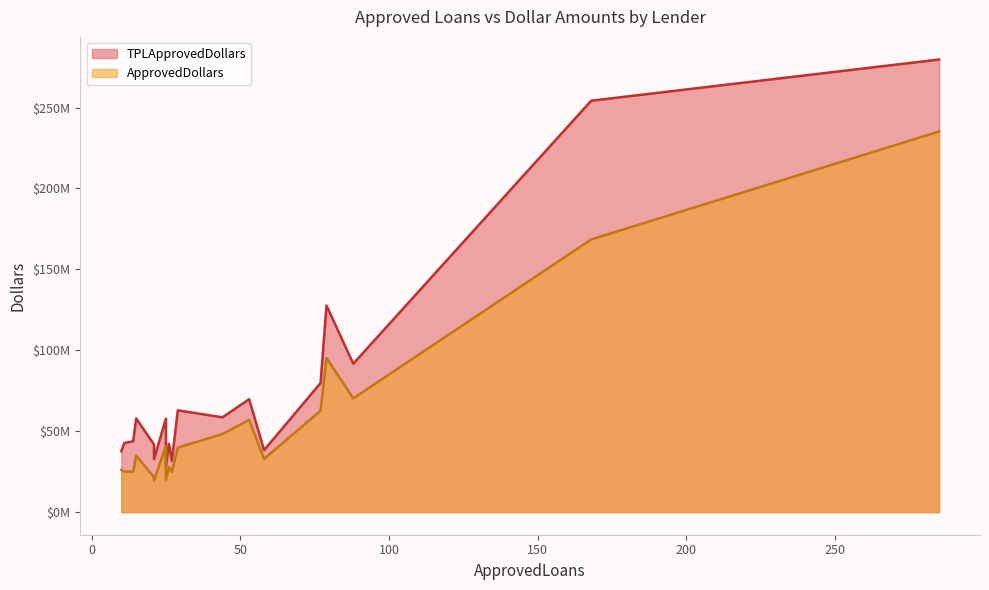

Which category has the highest value in the ApprovedDollars series?

285